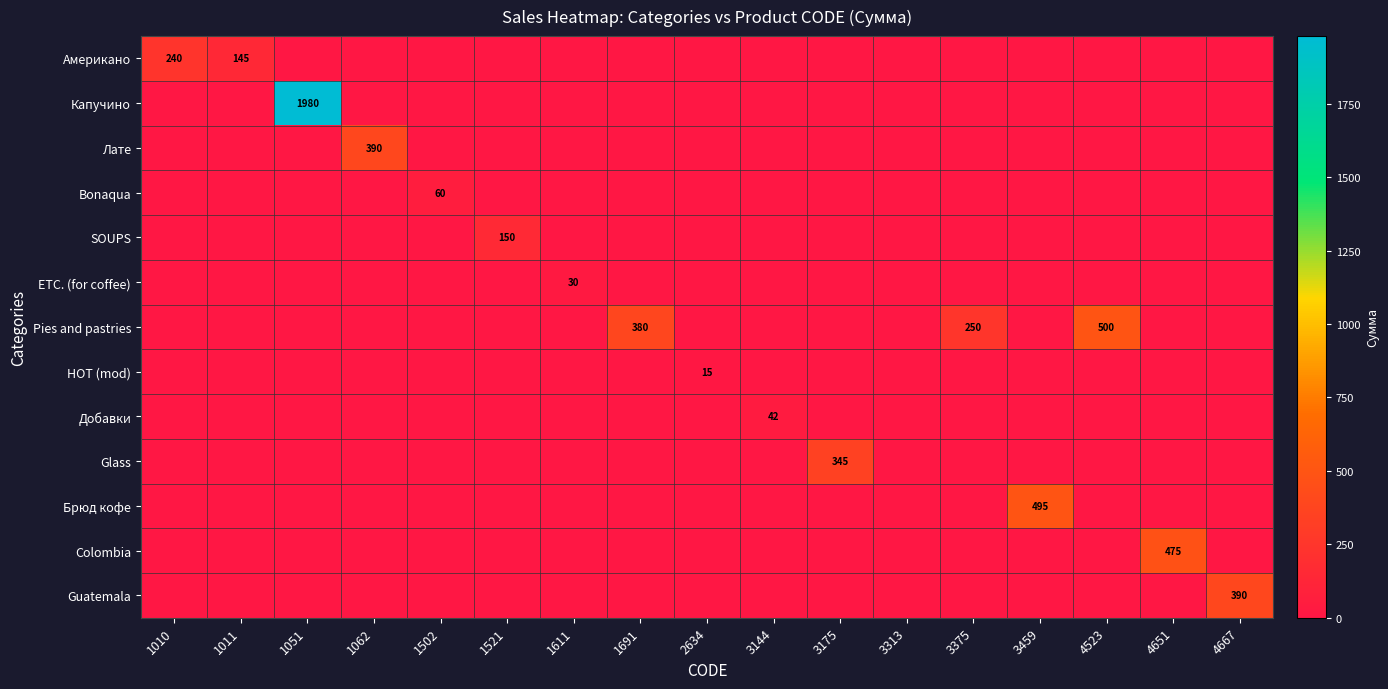

The Pies and pastries series shows -186 at 1611. True or false?

False